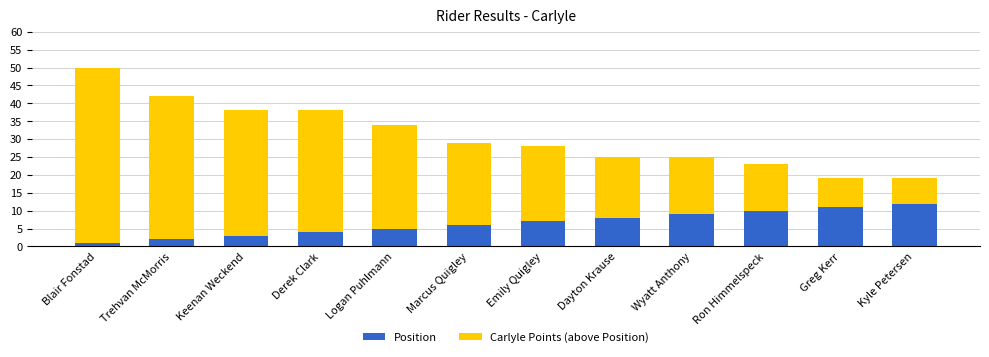

What value does the Position series have at Ron Himmelspeck?

10